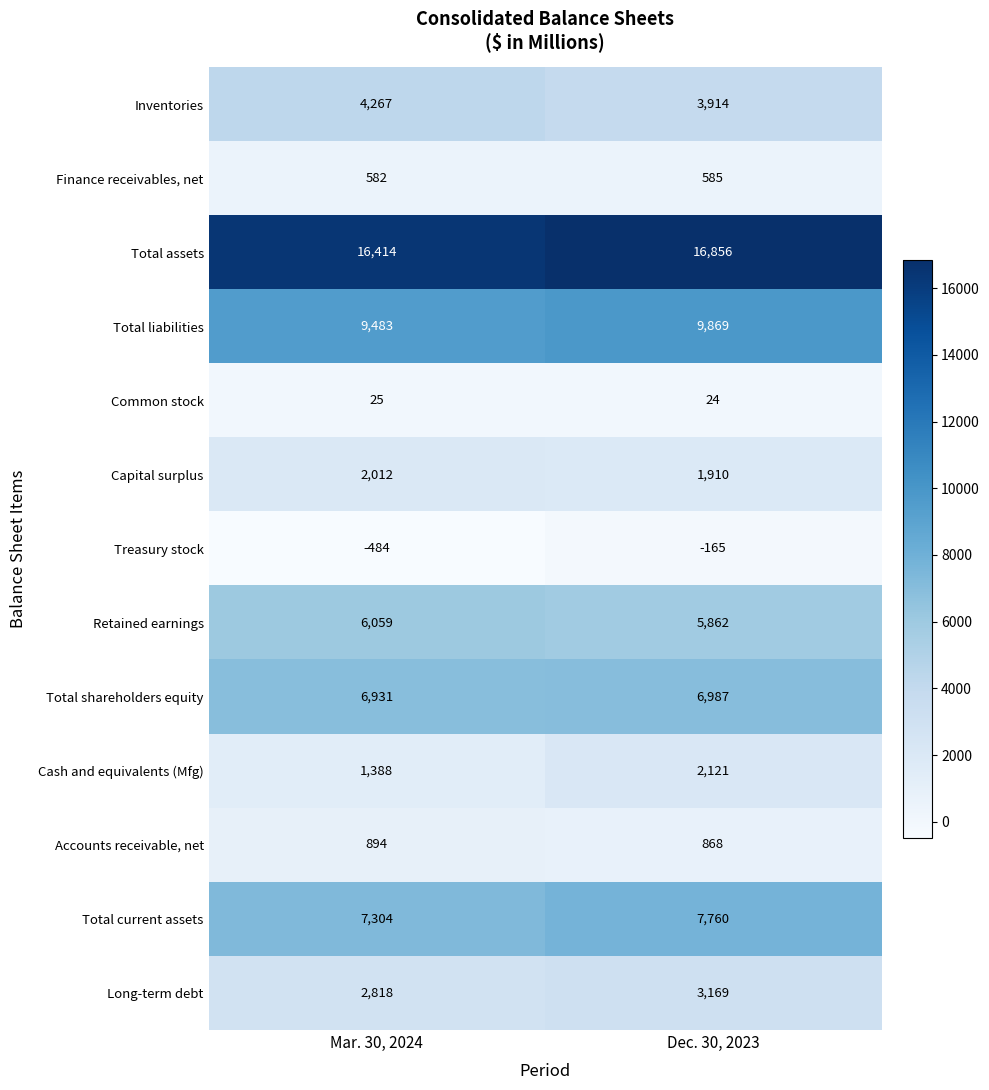

What is the average value of the Long-term debt series?

2994